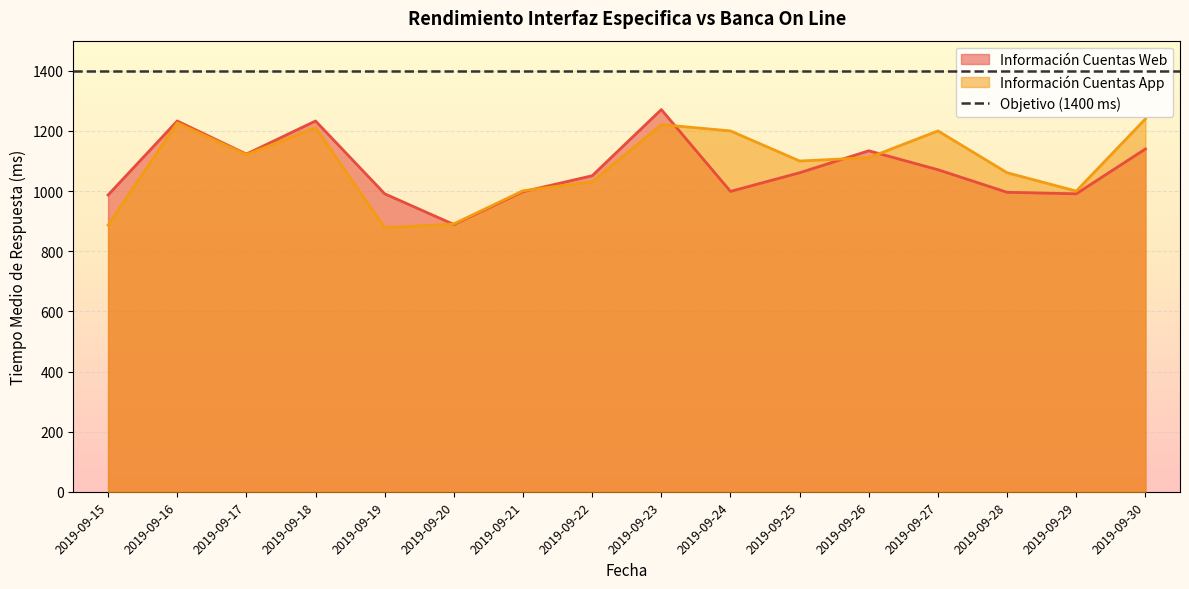

At how many categories does at least one series exceed 1150?

6